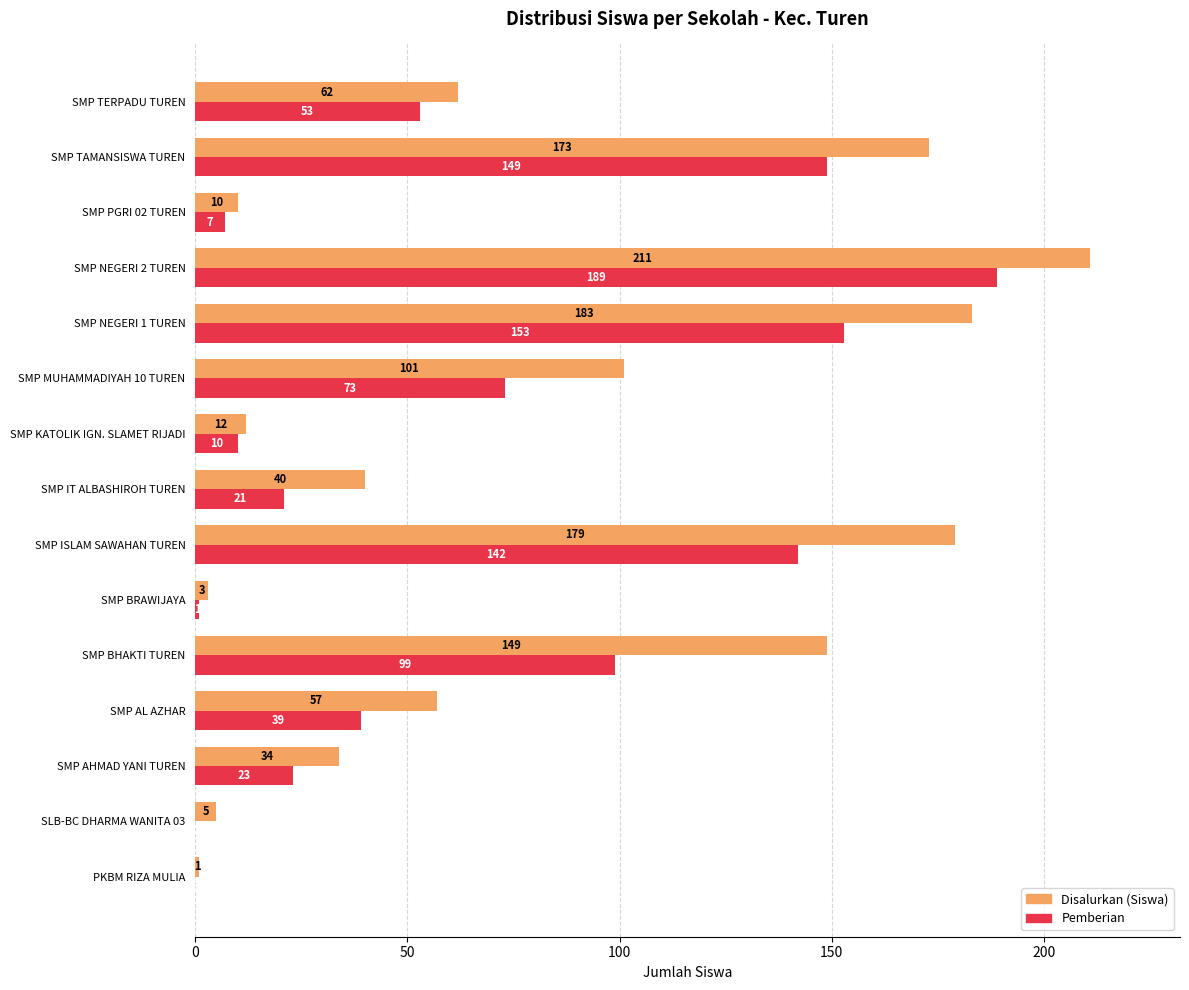

Is the value of Disalurkan (Siswa) at SMP KATOLIK IGN. SLAMET RIJADI greater than the value of Pemberian at SMP NEGERI 2 TUREN?

No